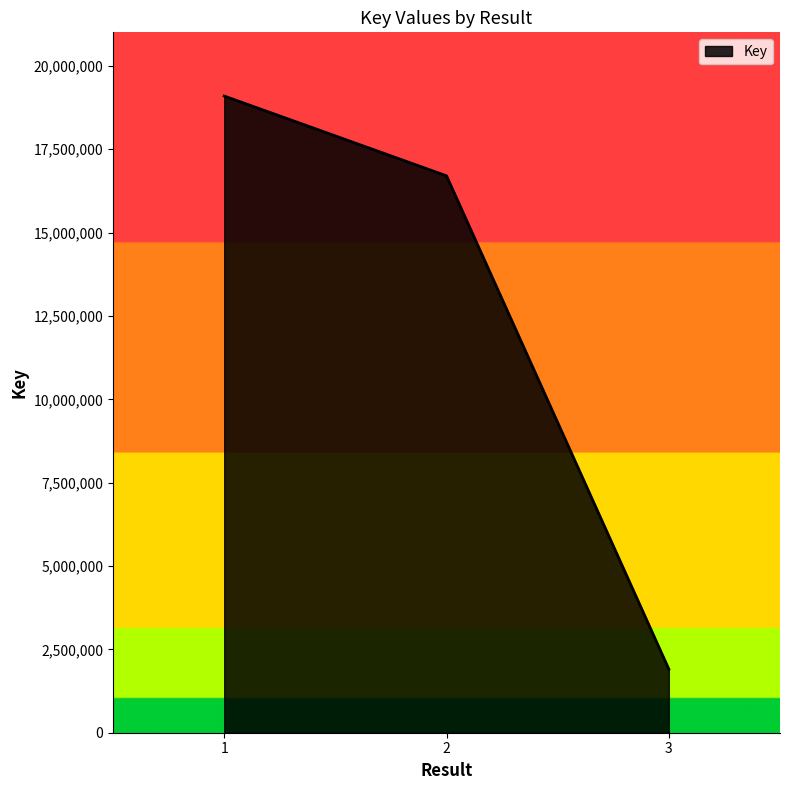

What is the minimum value shown in the chart?

1906763